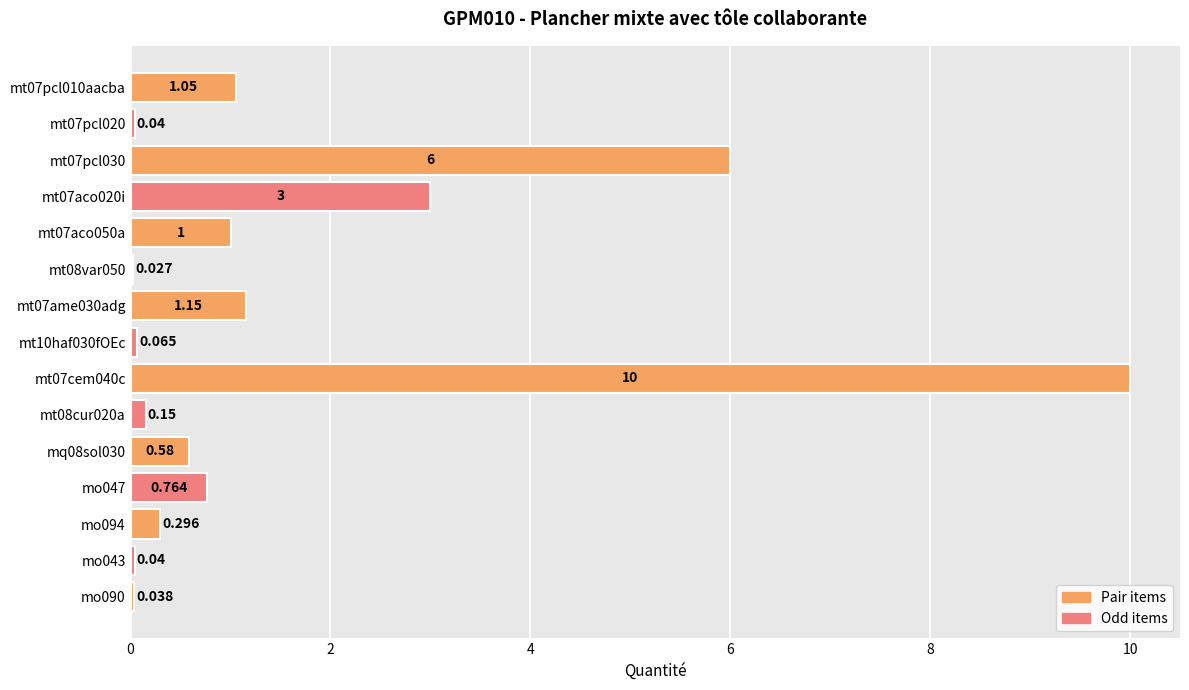

Which label corresponds to the largest value in the chart?

mt07cem040c